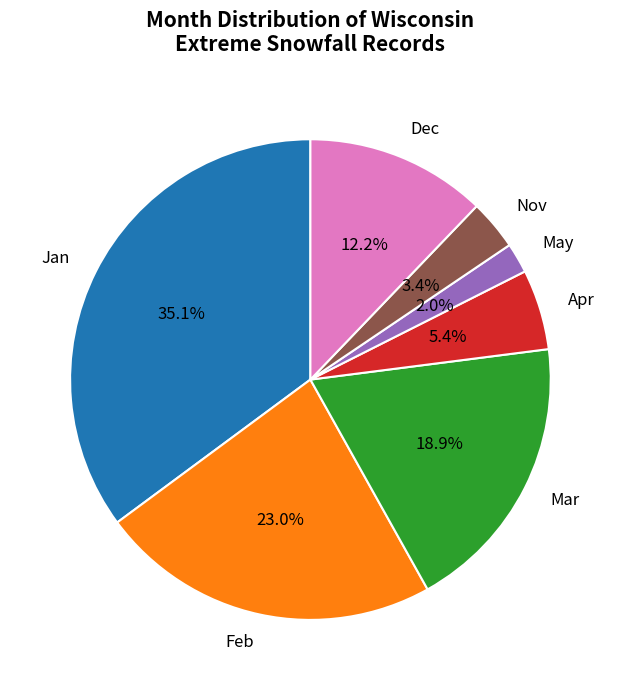

Count the number of slices in the pie.

7